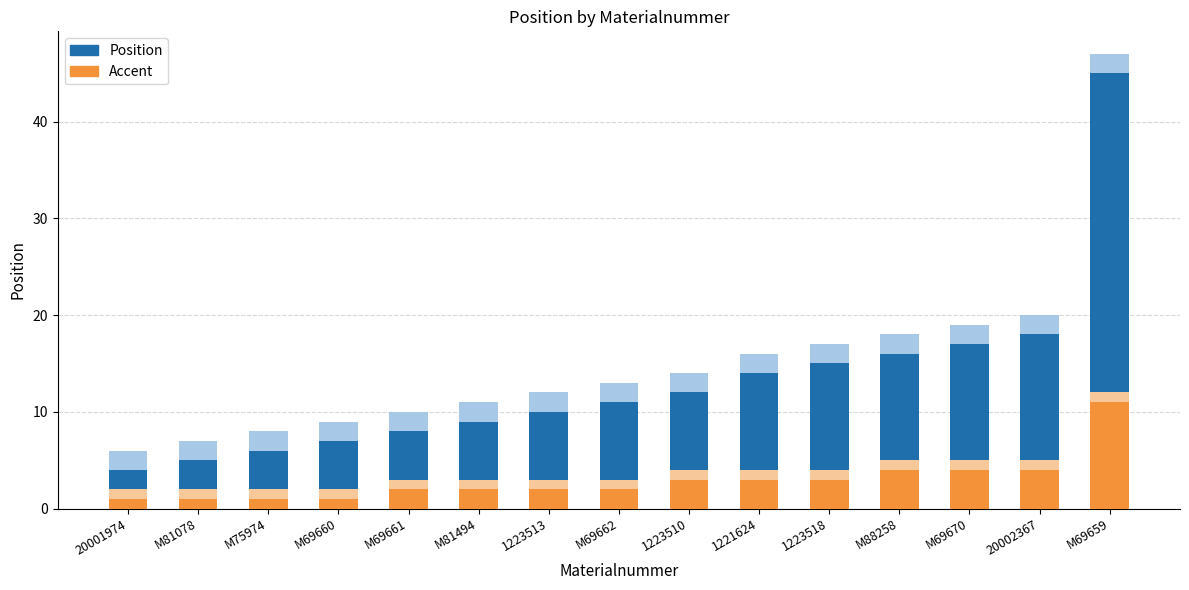

Is it true that Position equals 22 at 1221624?

False